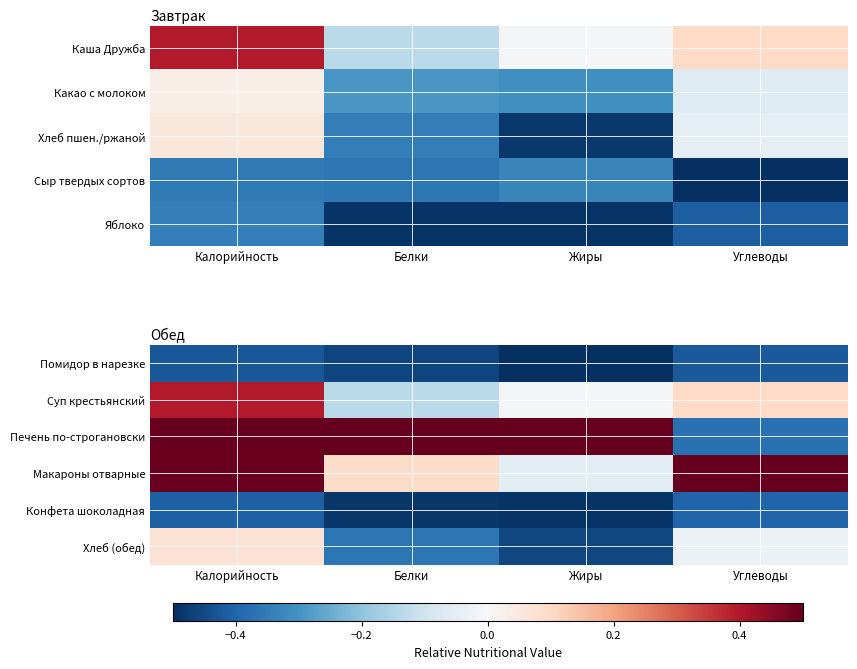

What is the greatest value displayed?

0.5